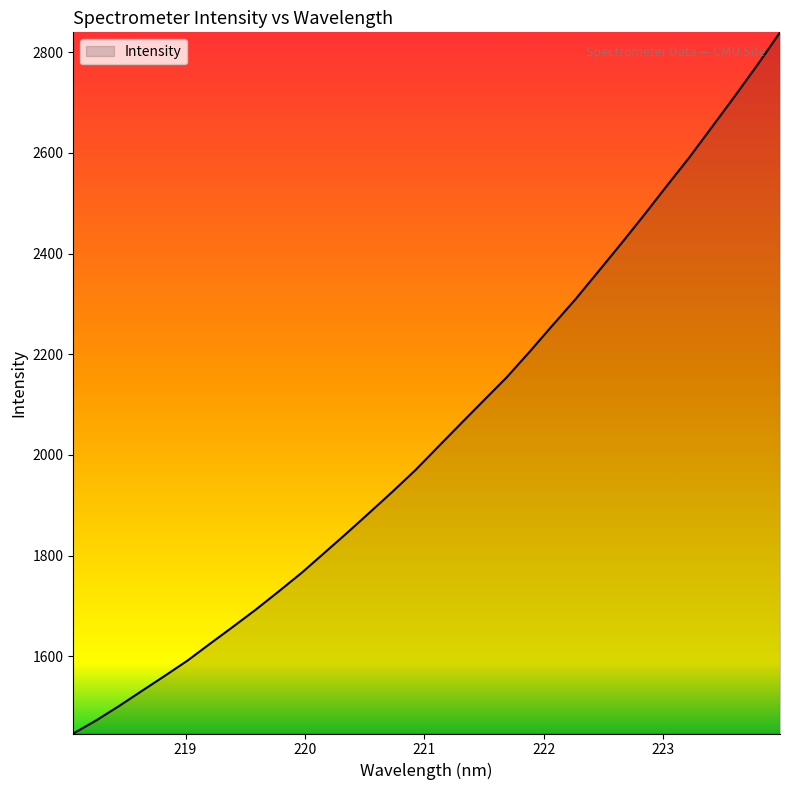

What is the difference between the maximum and minimum values?

1392.9